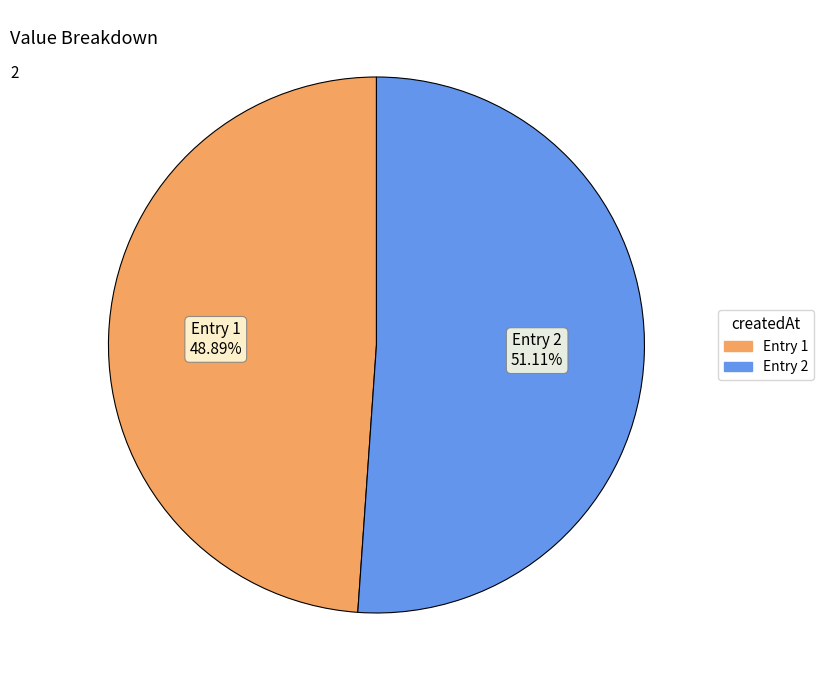

Does any single category account for the majority?

Yes